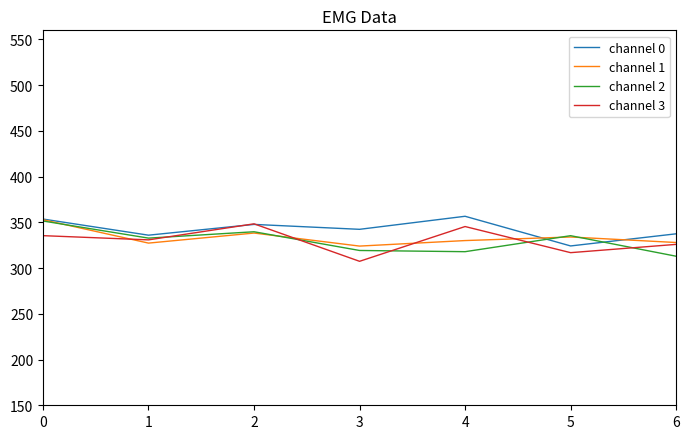

How many lines are shown in the chart?

4